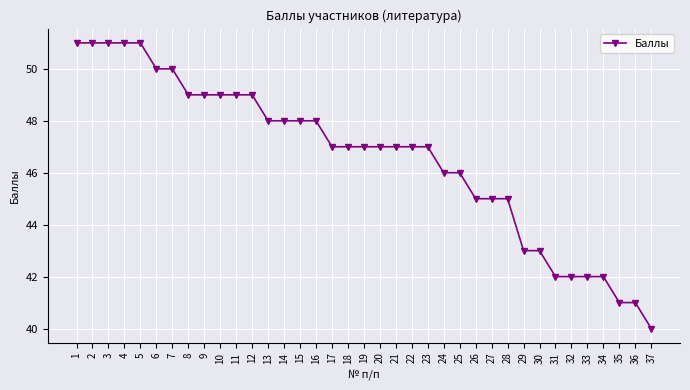

How many lines are shown in the chart?

1